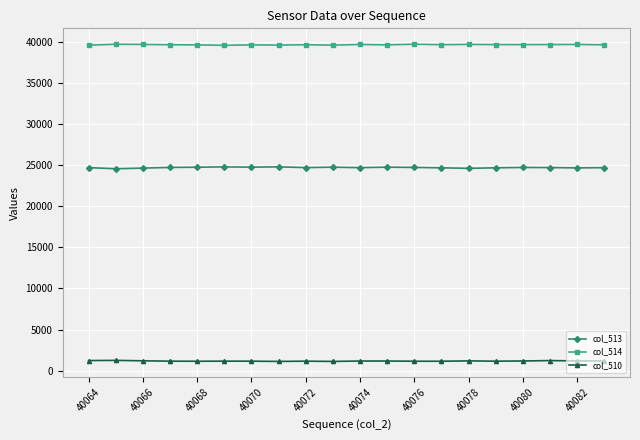

List the series in order of their peak value, highest first.

col_514, col_513, col_510